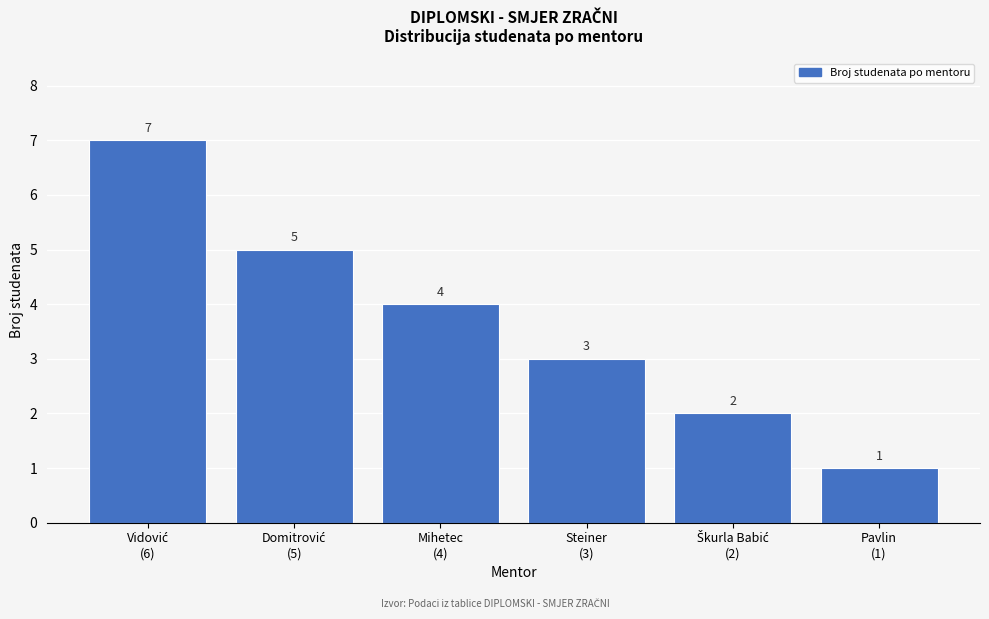

Reading right to left, extract all data points from this chart.

1	2	3	4	5	7